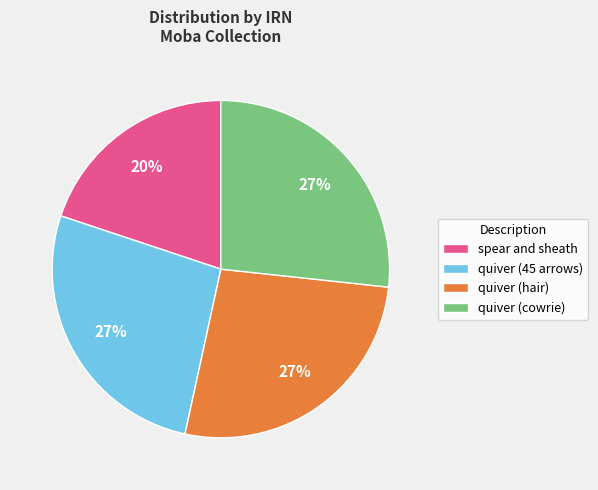

Which slice is the smallest?

spear and sheath